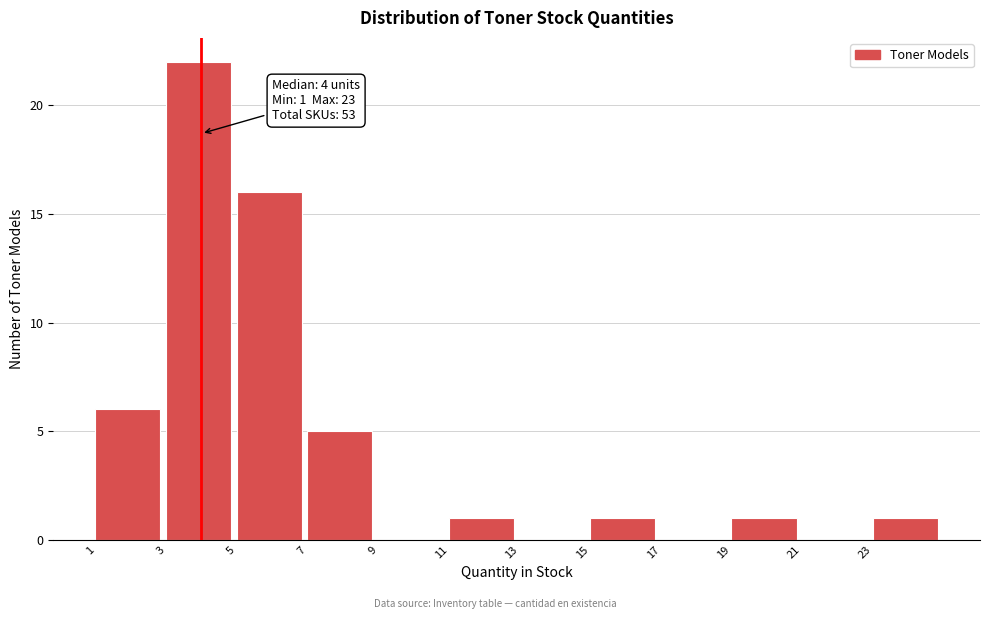

Which range on the x-axis has the tallest bar?

3 to 5